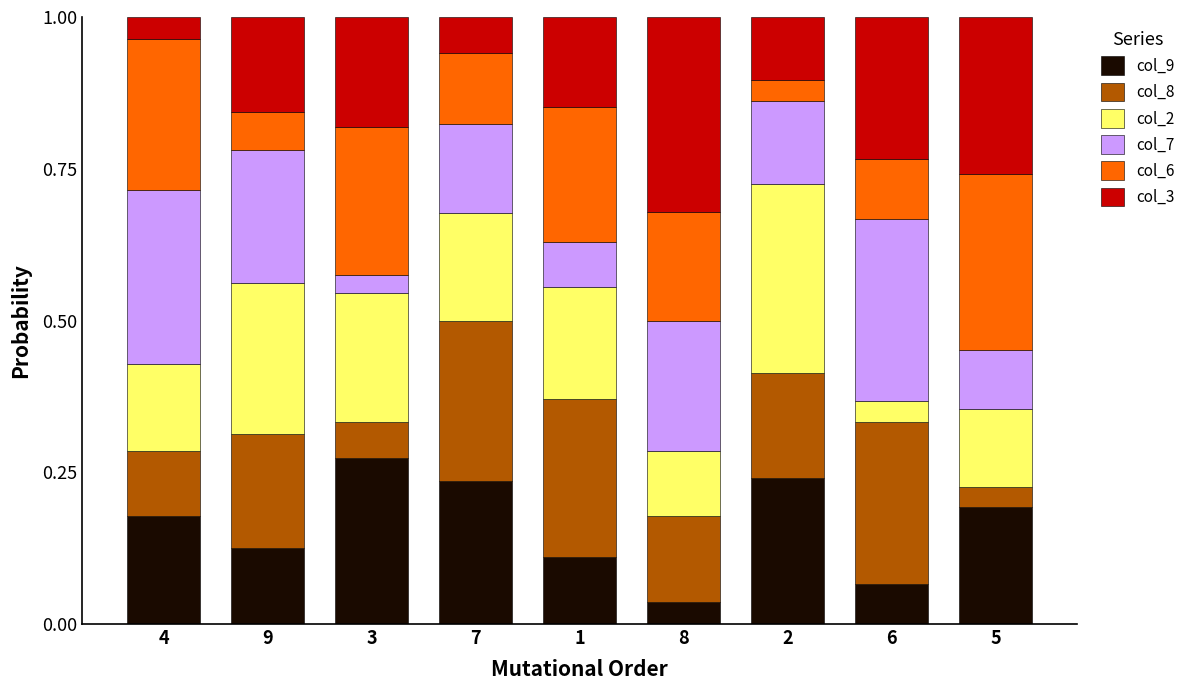

What is the total value across all series at 3?

1.0